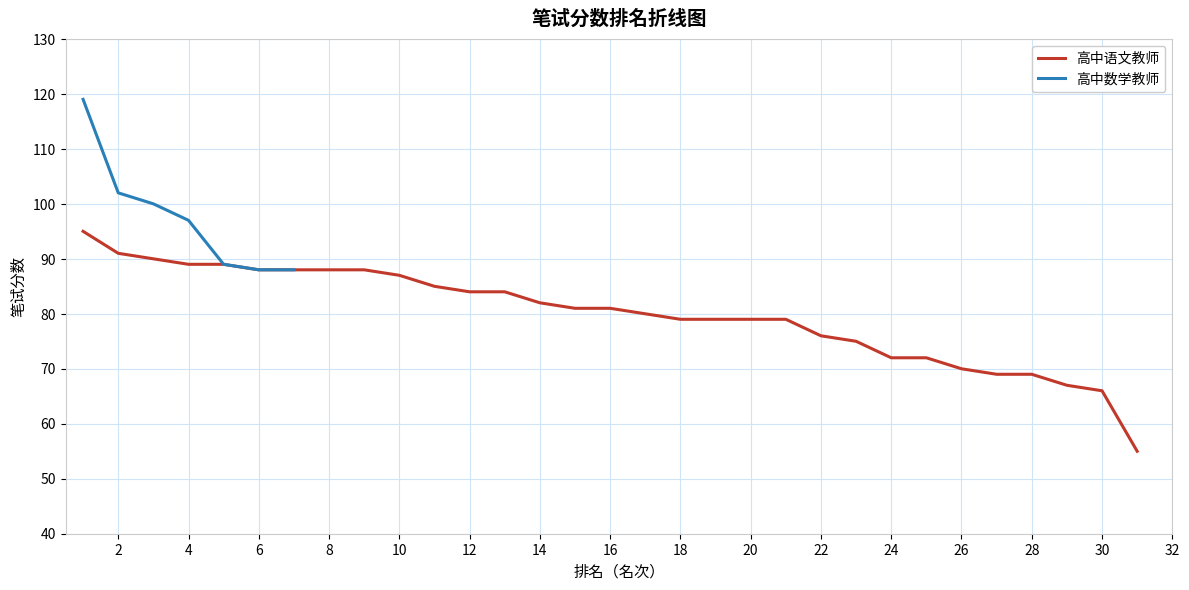

What is the difference between the maximum and minimum values?

40